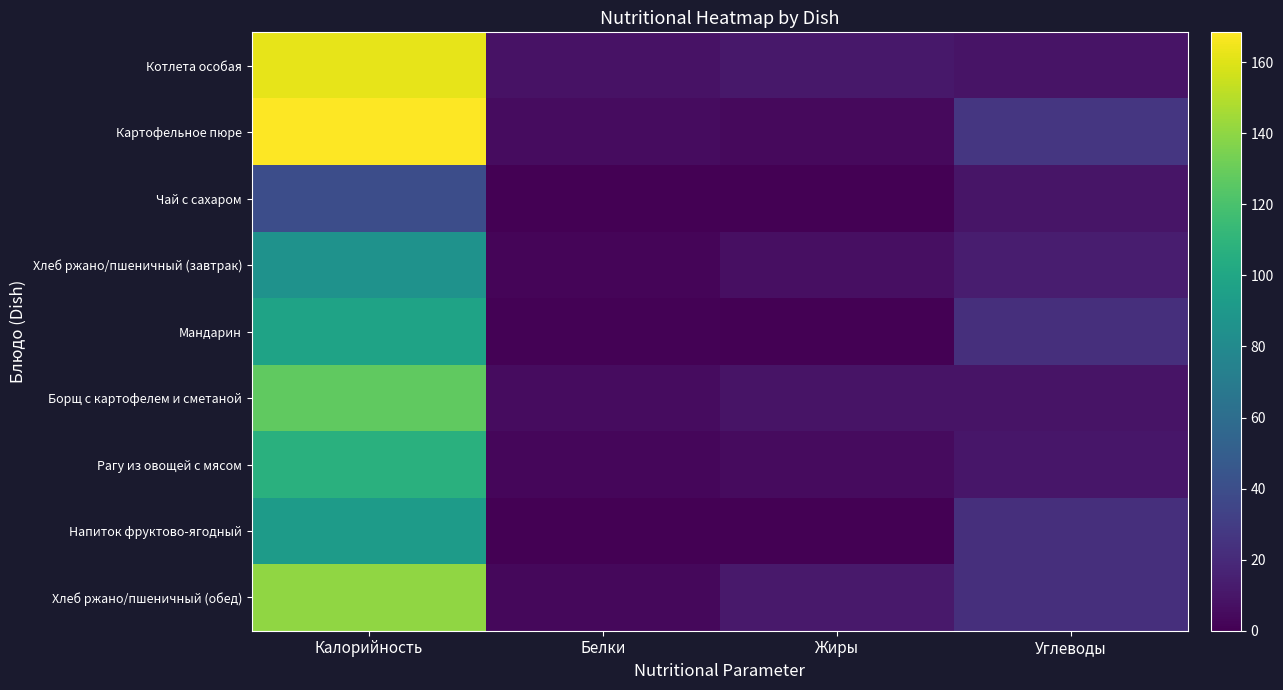

What is the total value across all series at Калорийность?

1021.1